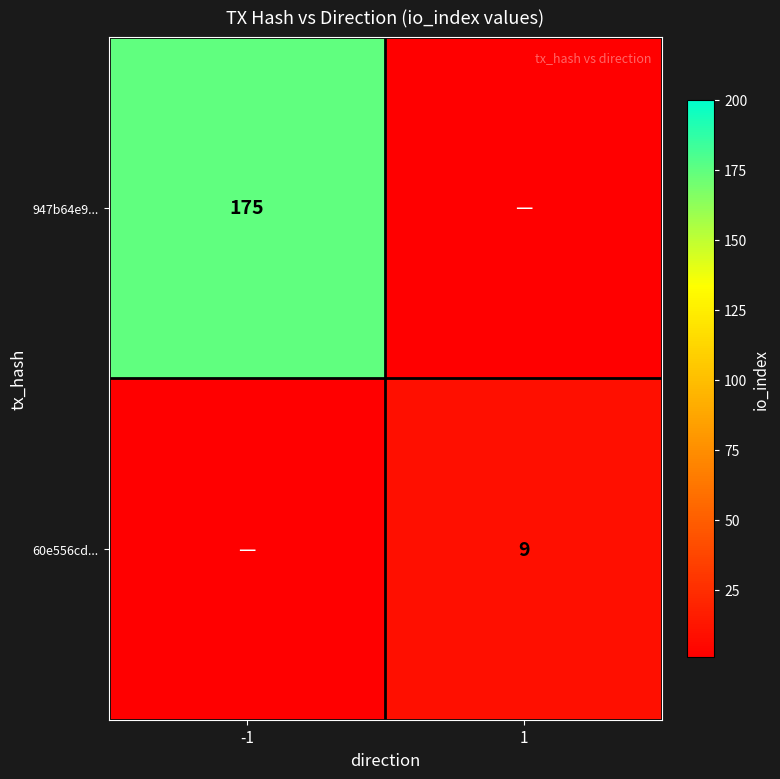

What is the spread (max minus min) of values at -1?

175